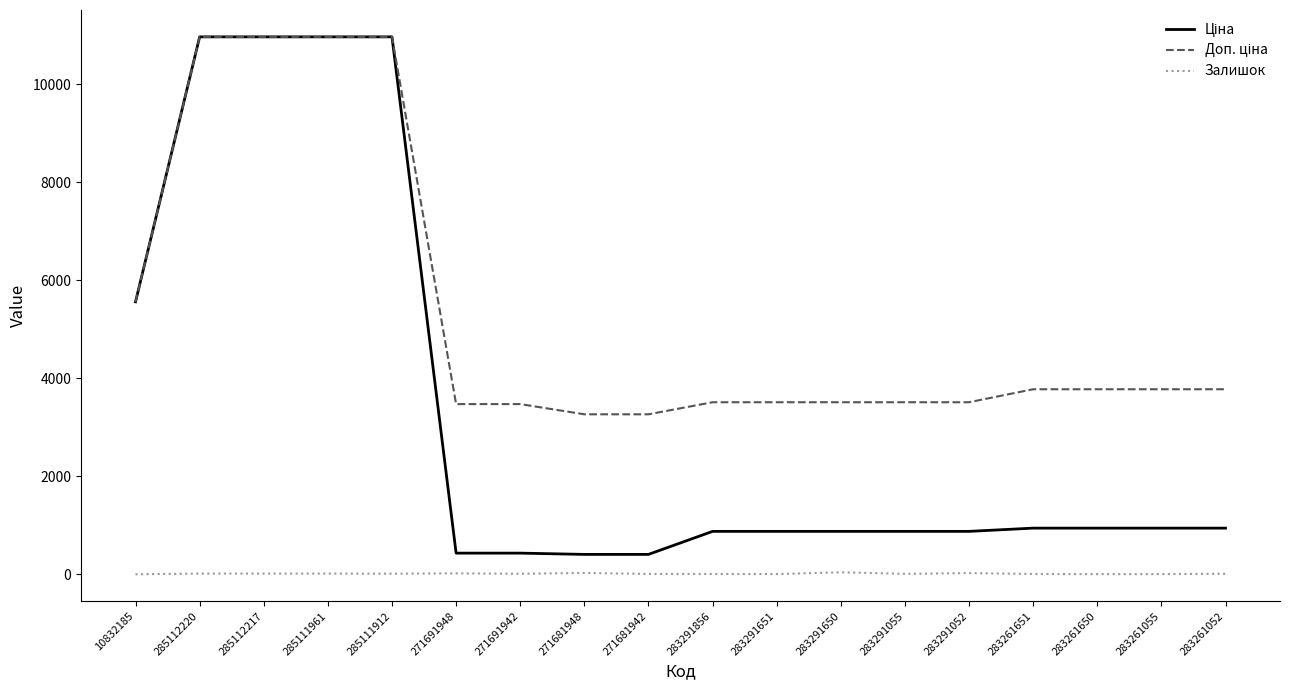

What is the greatest value displayed?

10964.4